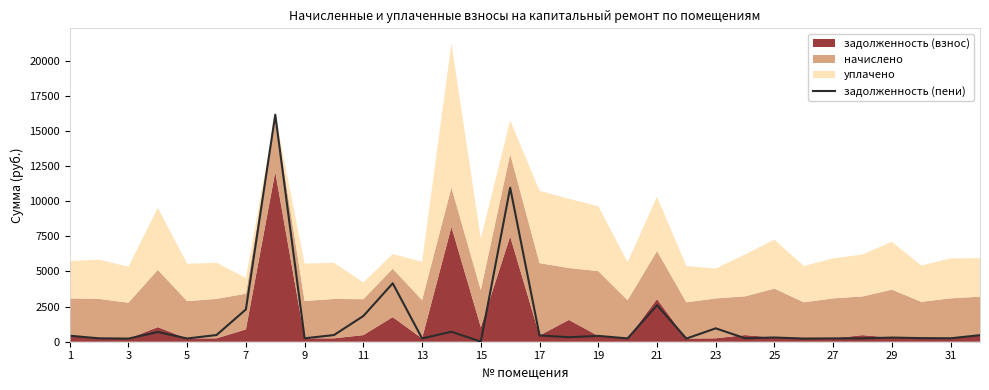

True or false: there are more than 1 points higher than both neighbors.

True